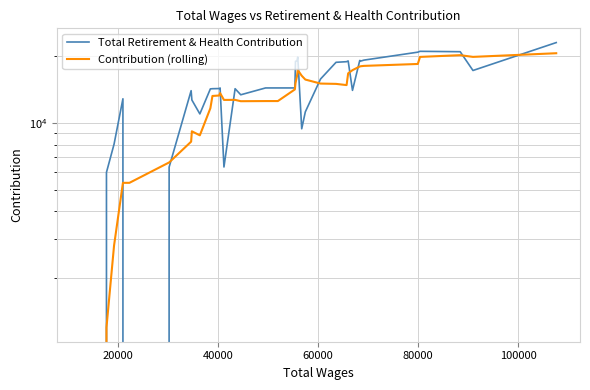

Reading left to right, transcribe all the data shown in this chart.

Total Retirement & Health Contribution: 0.0	0.0	0.0	0.0	6000.0	8036.0	12869.0	0.0	6336.0	13998.0	12710.0	11000.0	14257.0	14286.0	14310.0	14393.0	6342.0	14284.0	13414.0	14400.0	14400.0	14400.0	18995.0	19038.0	19845.0	9427.0	11239.0	15796.0	18788.0	18908.0	19054.0	14042.0	19155.0	19038.0	19218.0	20871.0	21055.0	20970.0	17258.0	23053.0
Contribution (rolling): 0.0	0.0	0.0	0.0	1200.0	2807.2	5381.0	5381.0	6648.2	8247.8	9182.6	8808.8	11660.2	13250.2	13312.6	13649.2	12717.6	12723.0	12548.6	12566.6	12568.0	14179.6	15121.8	16246.6	17335.6	16341.0	15708.8	15069.0	15019.0	14831.6	16757.0	17317.6	17989.4	18039.4	18101.4	18464.8	19867.4	20230.4	19874.4	20641.4